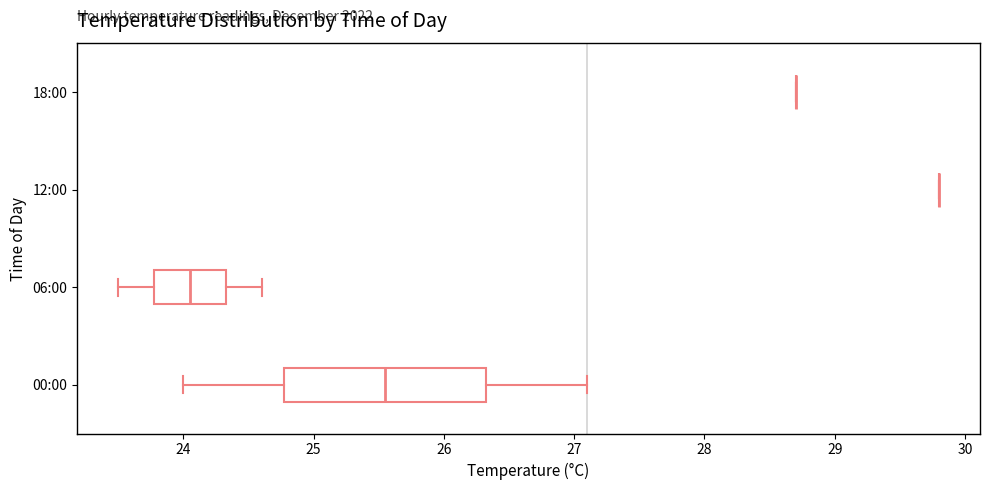

Reading bottom to top, transcribe this box plot: for each box, give where its median line is, the range the box spans, and where its two whiskers end, as read against the x-axis. The values are not printed on the chart, so give them approximately, as read against the axis.

00:00: median 25.6, box 24.8 to 26.3, whiskers 24.0 to 27.1
06:00: median 24.1, box 23.8 to 24.3, whiskers 23.5 to 24.6
12:00: box collapsed to a line at 29.8, whiskers 29.8 to 29.8
18:00: box collapsed to a line at 28.7, whiskers 28.7 to 28.7